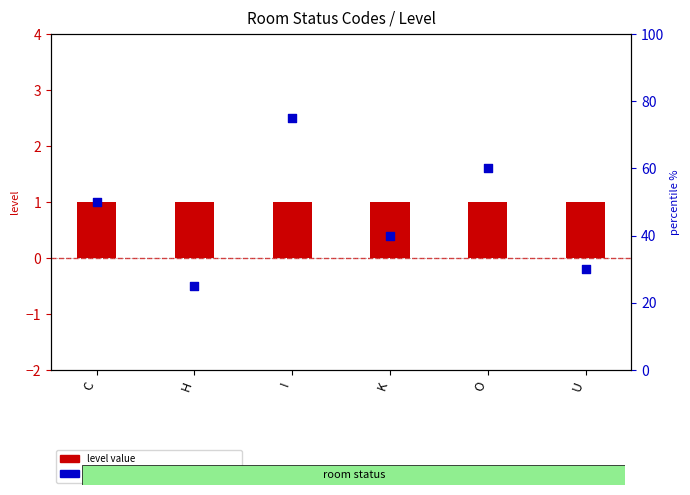

Which series reaches the maximum Y coordinate?

percentile rank within the sample